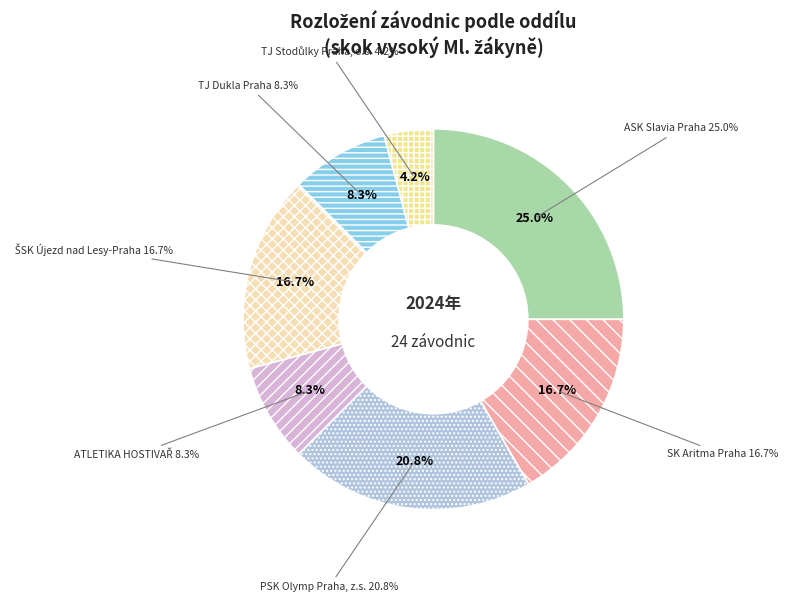

True or false: TJ Dukla Praha accounts for 8% of the total.

True